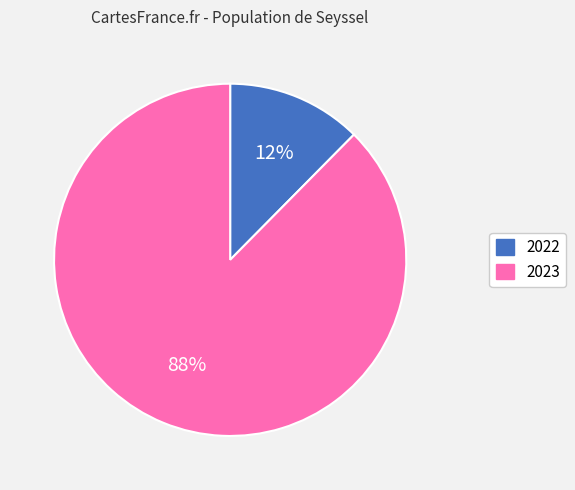

Is it true that 2022 is 25% of the pie?

False